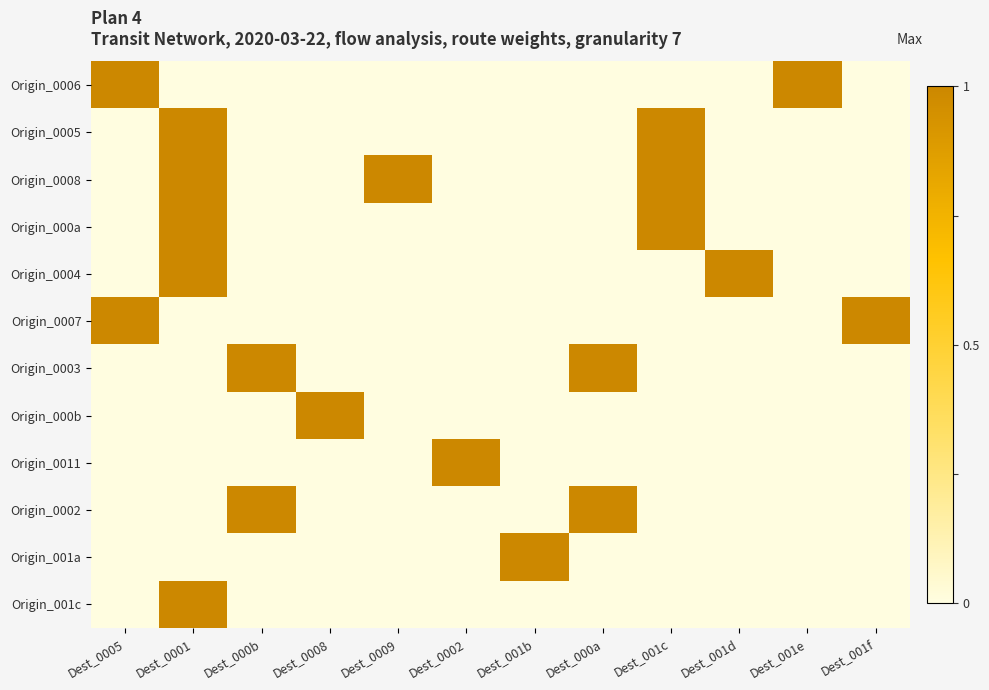

Which has a higher value, Dest_0009 or Dest_001e?

Dest_001e